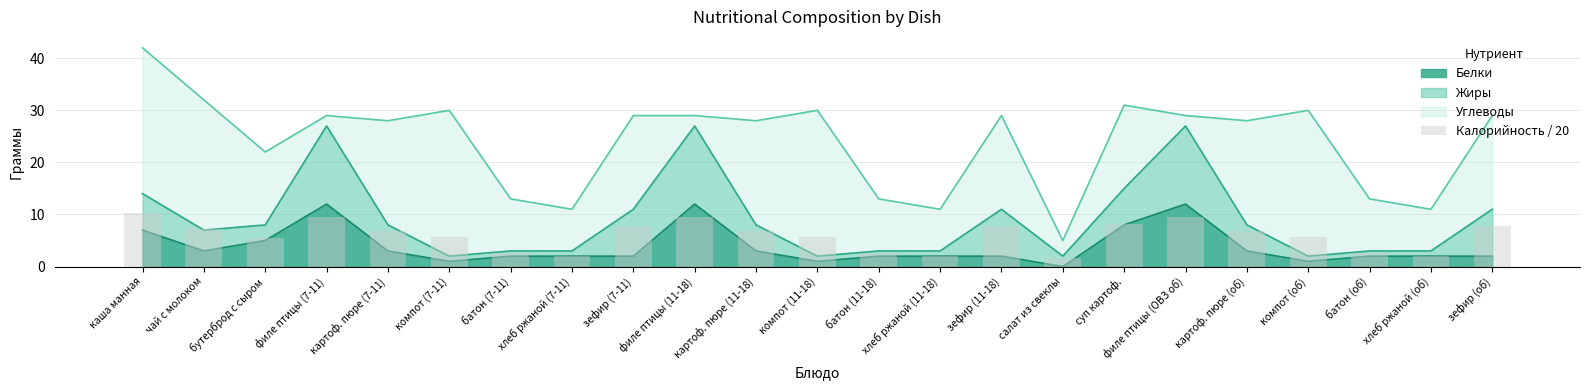

List the labels in order of value, largest first.

каша манная, филе птицы (7-11), филе птицы (11-18), филе птицы (ОВЗ об), суп картоф., зефир (7-11), зефир (11-18), зефир (об), чай с молоком, картоф. пюре (7-11), картоф. пюре (11-18), картоф. пюре (об), компот (7-11), компот (11-18), компот (об), бутерброд с сыром, батон (7-11), батон (11-18), батон (об), хлеб ржаной (7-11), хлеб ржаной (11-18), хлеб ржаной (об), салат из свеклы